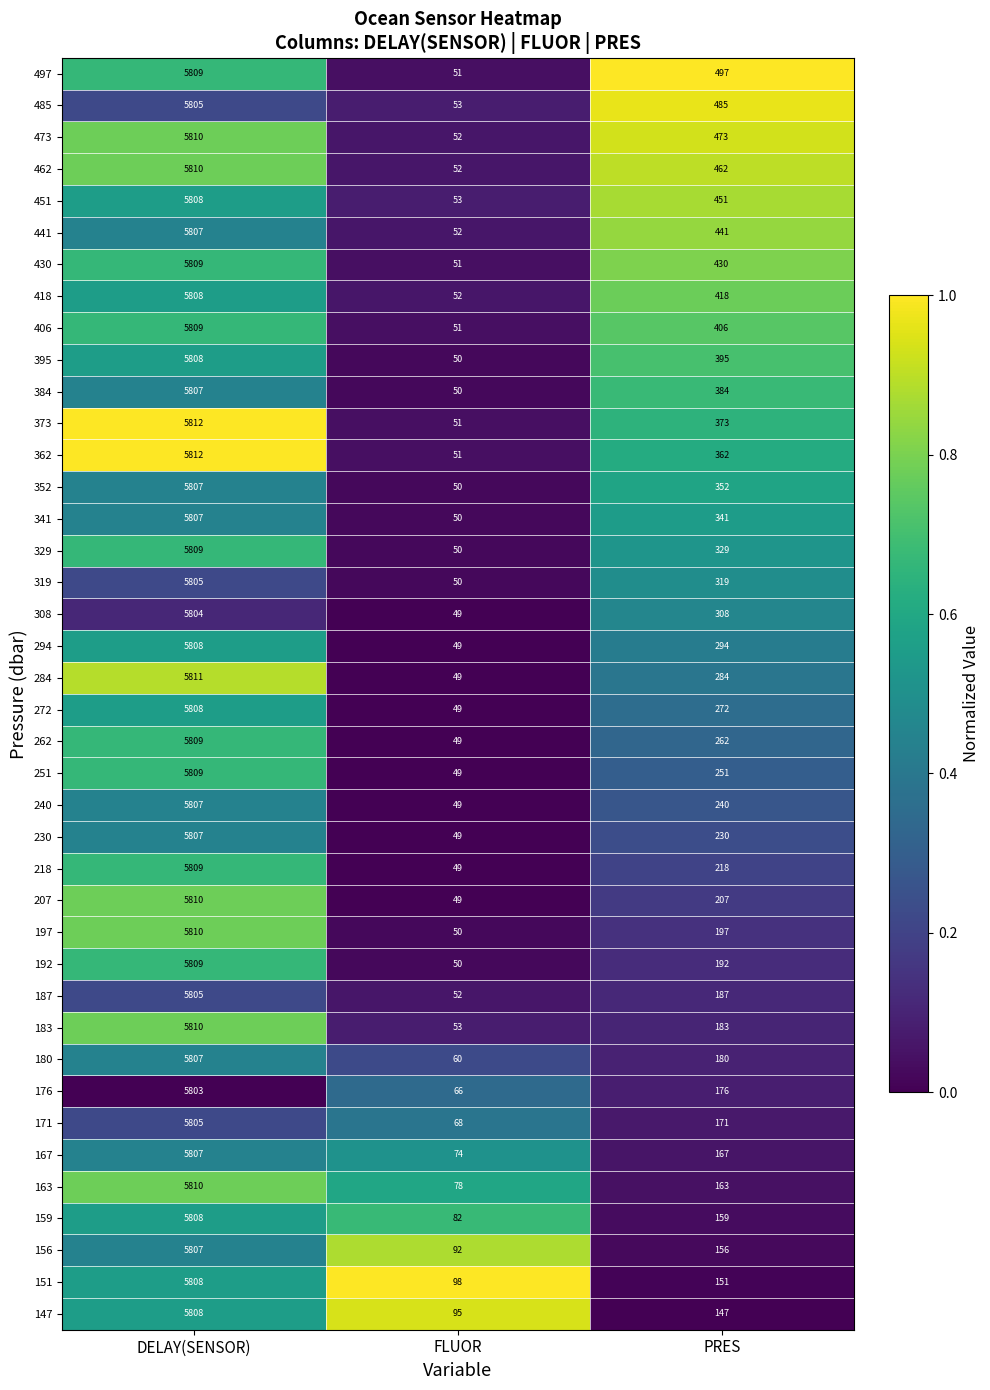

What is the sum of all 207 values?

6066